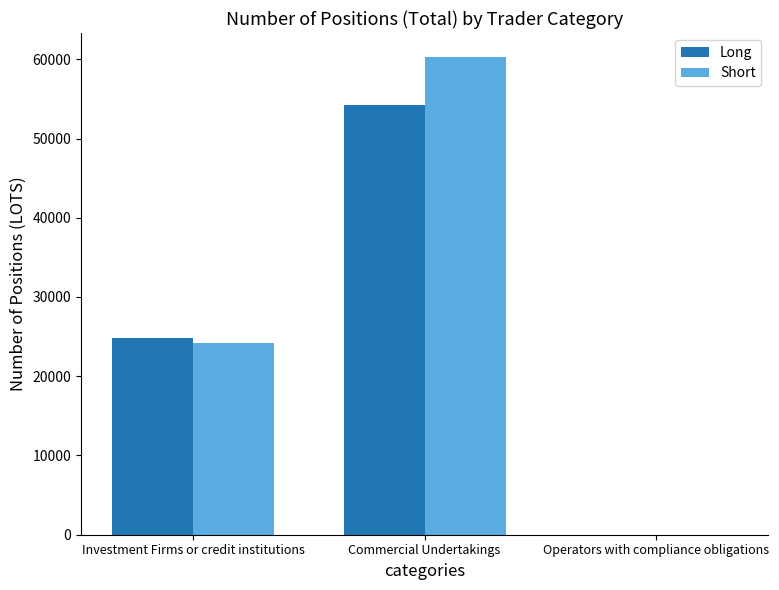

Reading left to right, list all the values displayed in this chart.

Long: 24797.7	54271.9	0.0
Short: 24140.3	60297.1	0.0